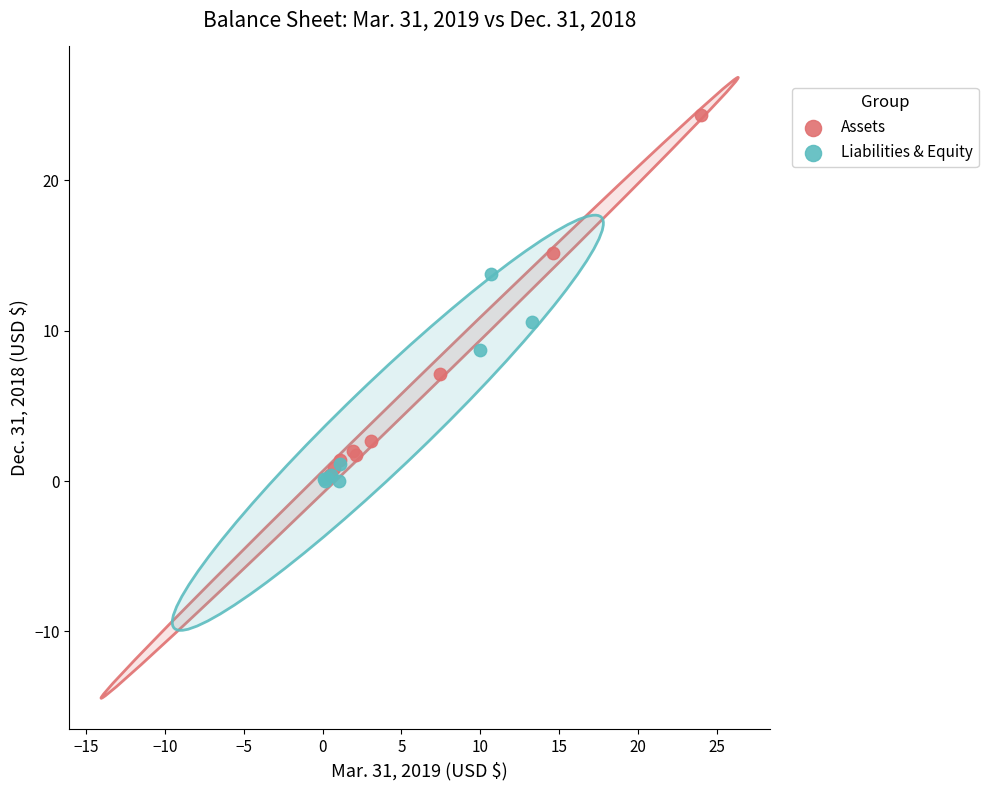

Which series reaches the maximum Y coordinate?

Assets